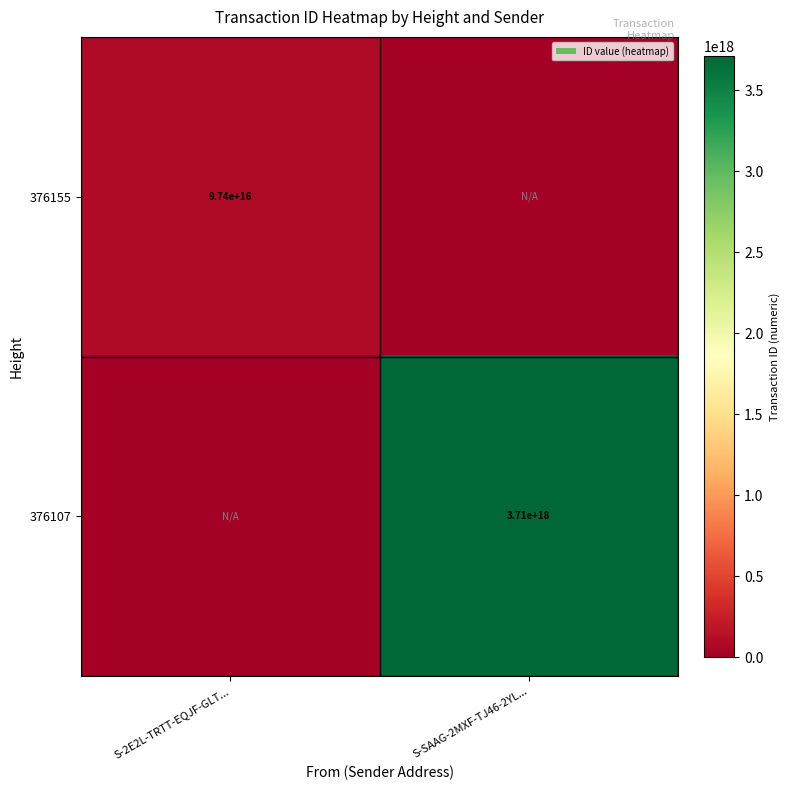

The value of 376155 at S-2E2L-TRTT-EQJF-GLT... is 97400000000000000. True or false?

True